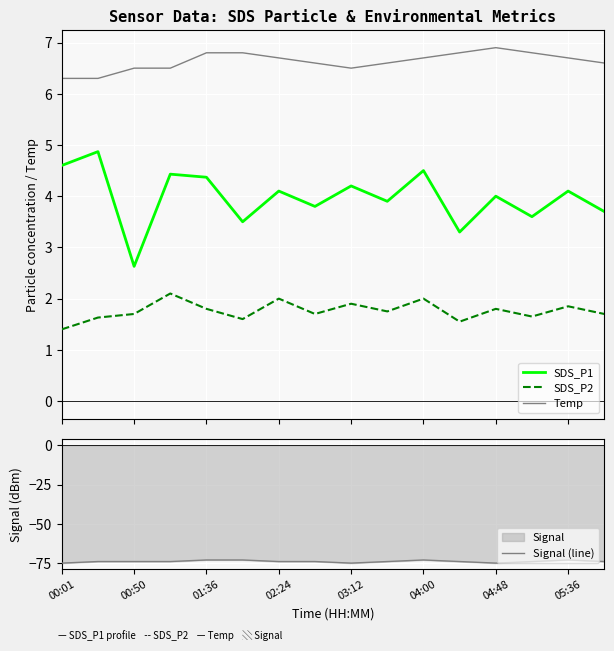

True or false: Temp and SDS_P2 cross at least once.

False